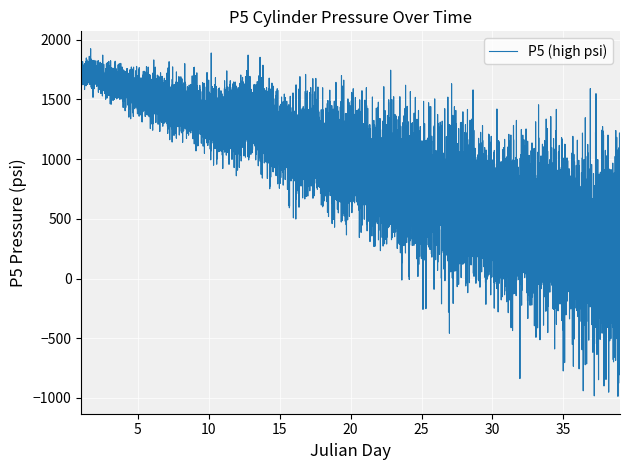

What is the maximum value shown in the chart?

1924.6